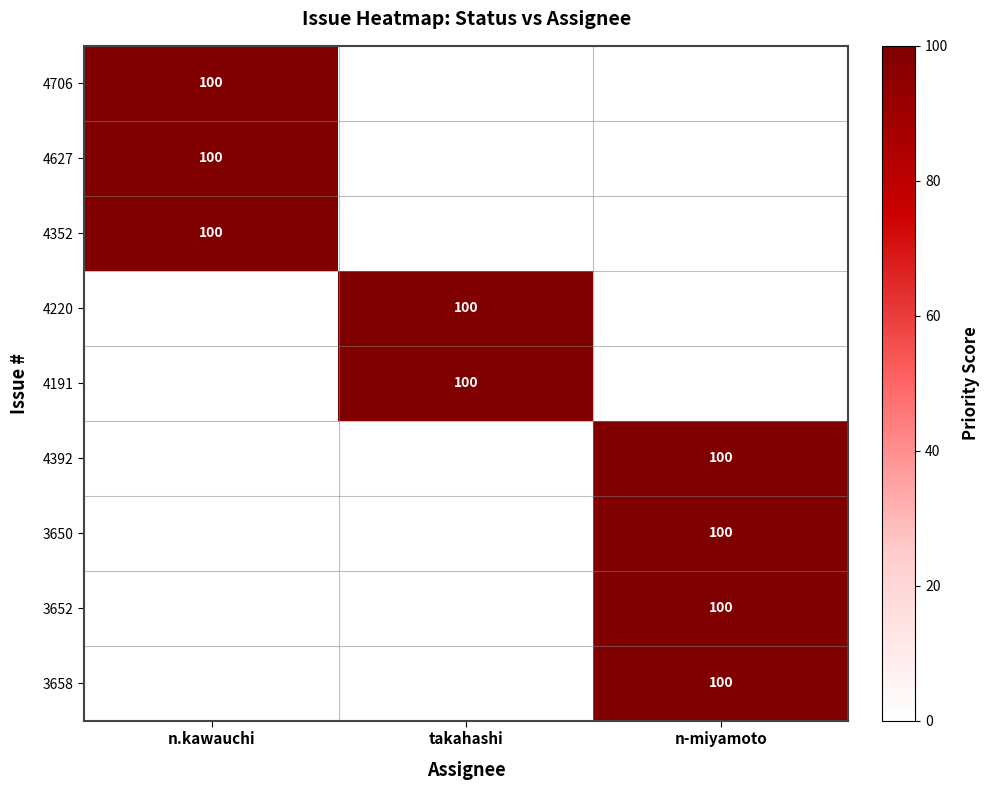

What is the sum of the 4352 values at n-miyamoto and n.kawauchi?

100